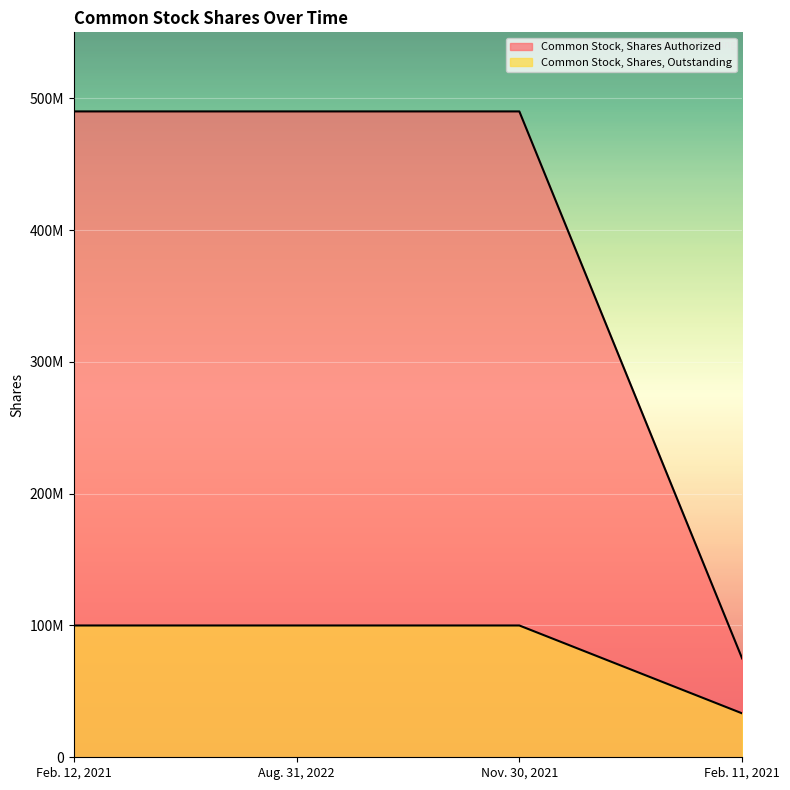

What is the sum of all Common Stock, Shares Authorized values?

1545000000